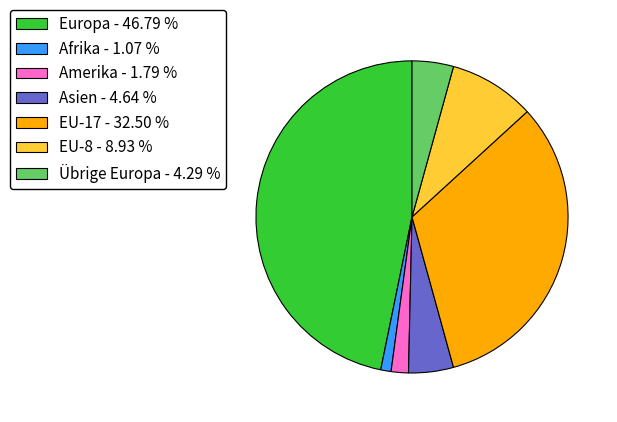

Is the sum of EU-17 - 32.50 % and Übrige Europa - 4.29 % greater than half?

No